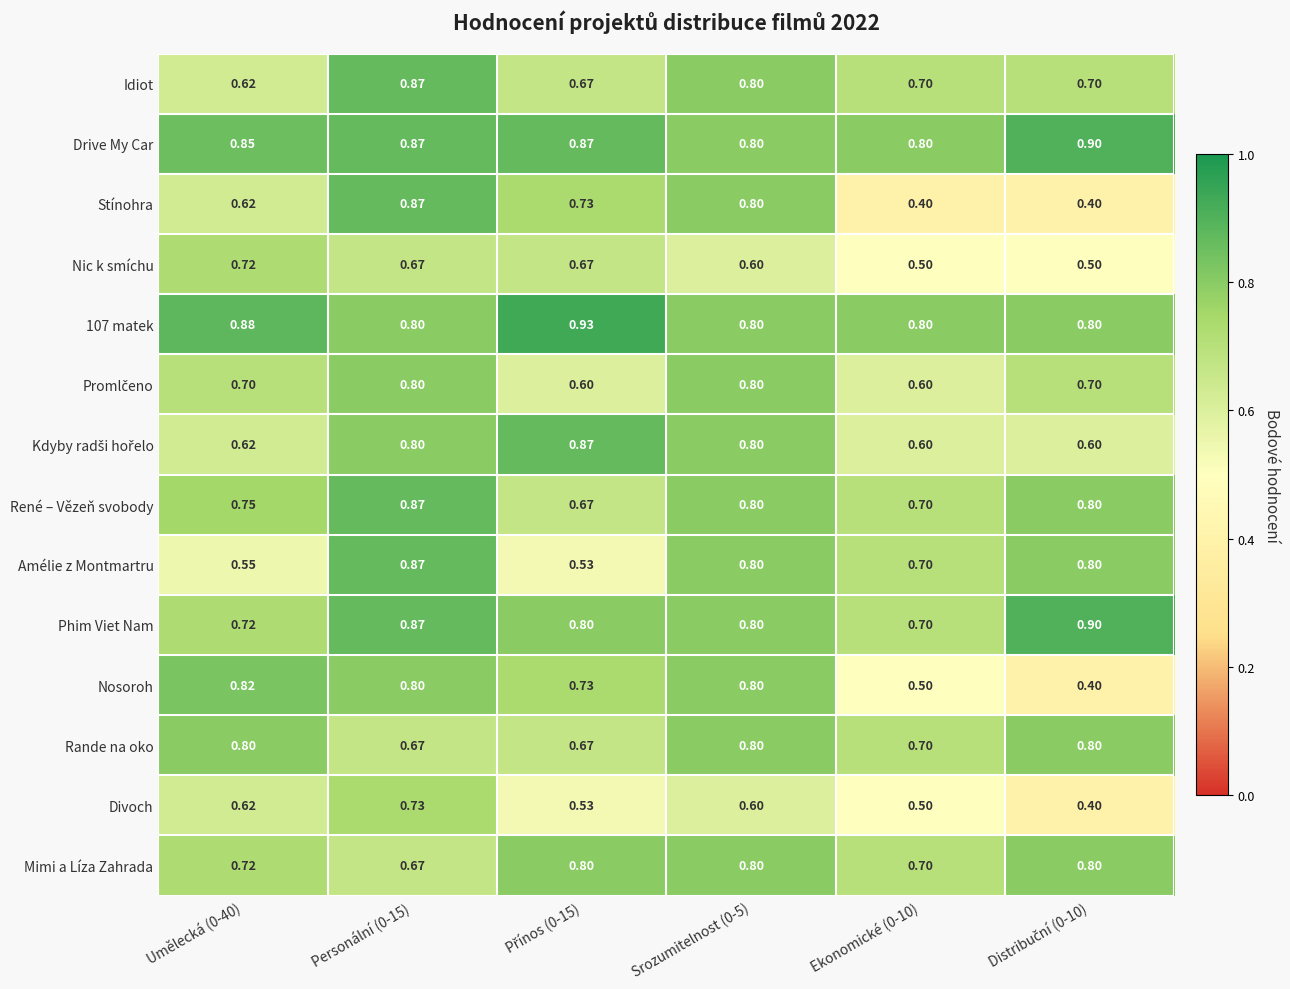

Which series changed the most between Umělecká (0-40) and Srozumitelnost (0-5)?

Amélie z Montmartru